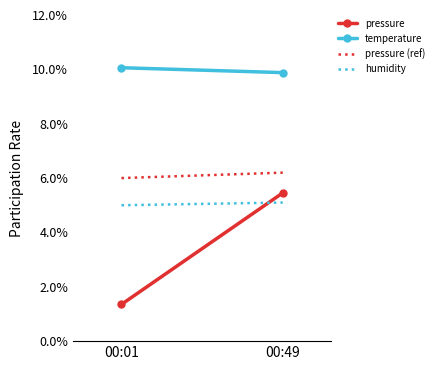

What is the greatest value displayed?

10.1